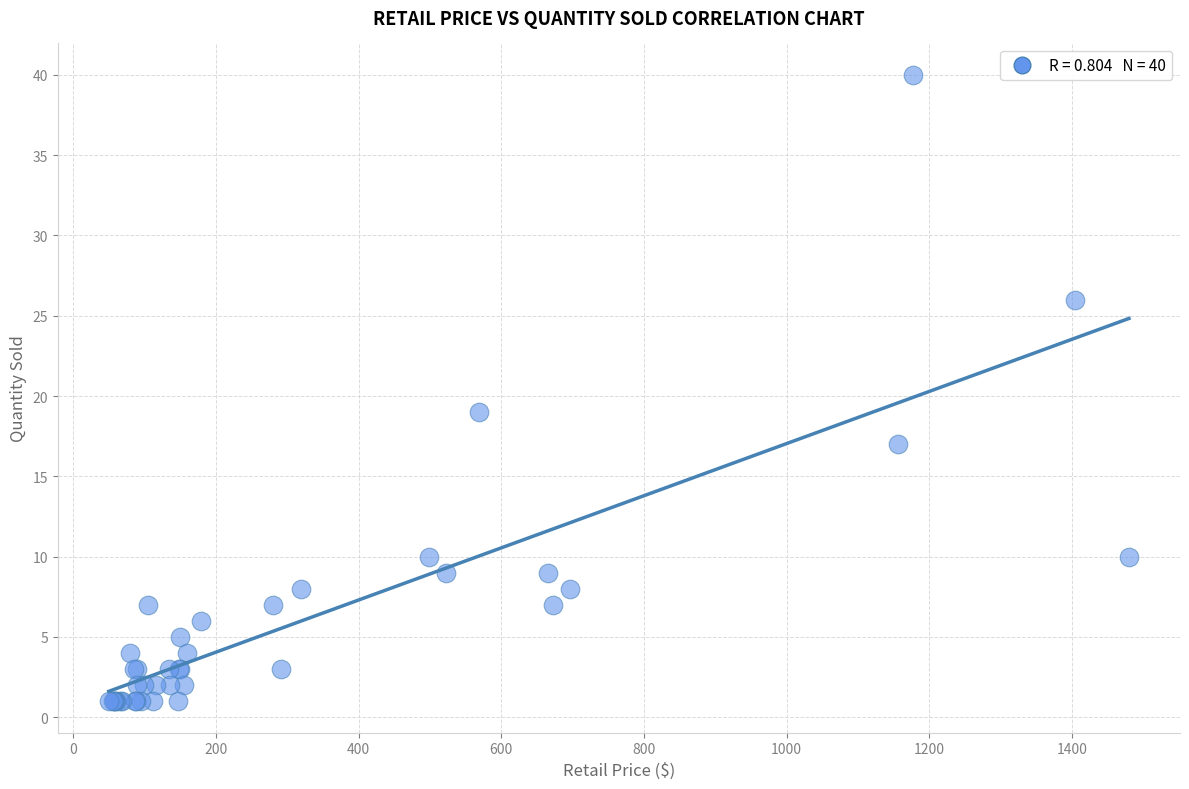

What Y value in the scatter plot is closest to 20?

19